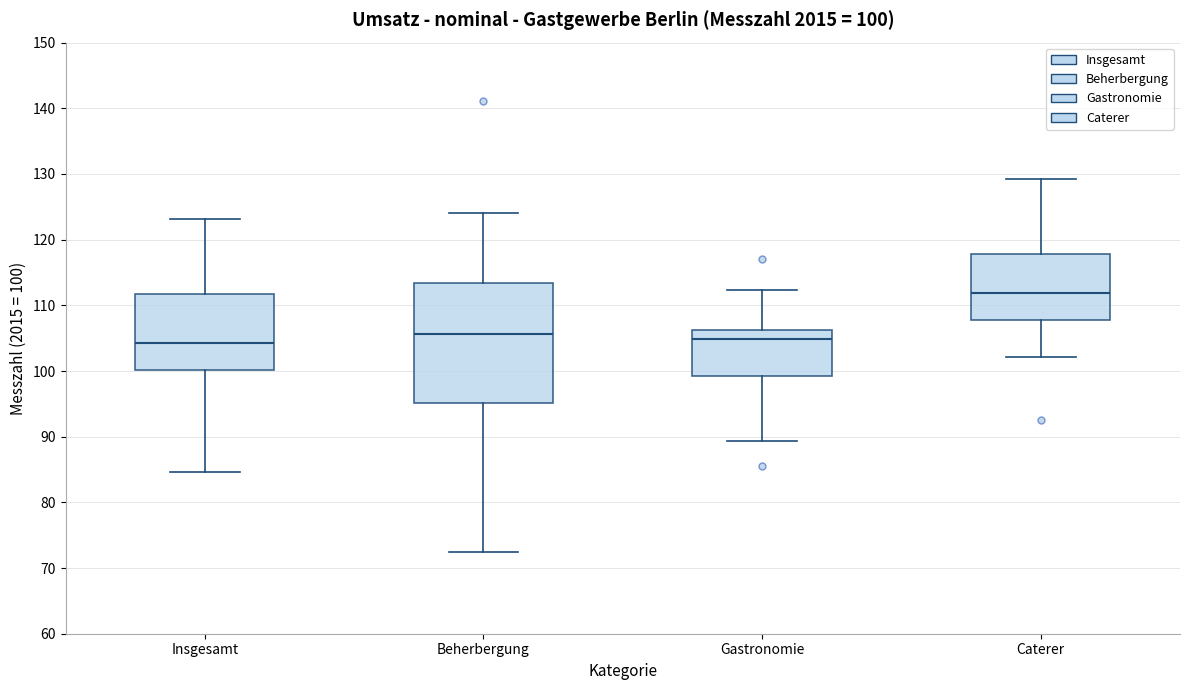

Which box is the tallest, from its lower edge to its upper edge?

Beherbergung